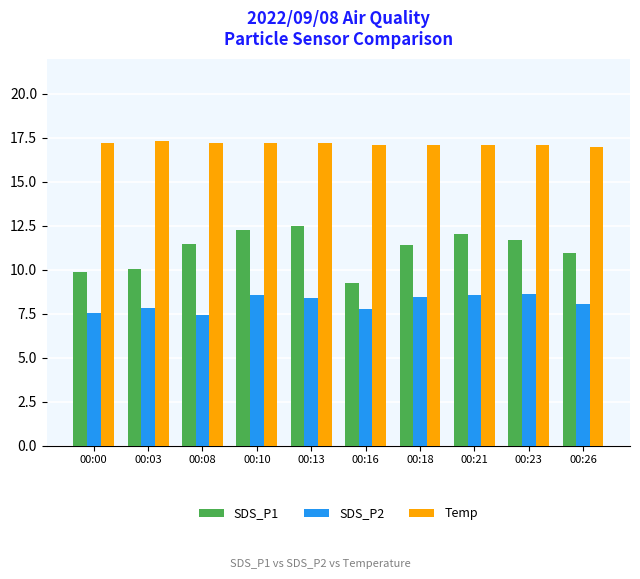

Is the value of Temp at 00:21 greater than the value of SDS_P1 at 00:23?

Yes